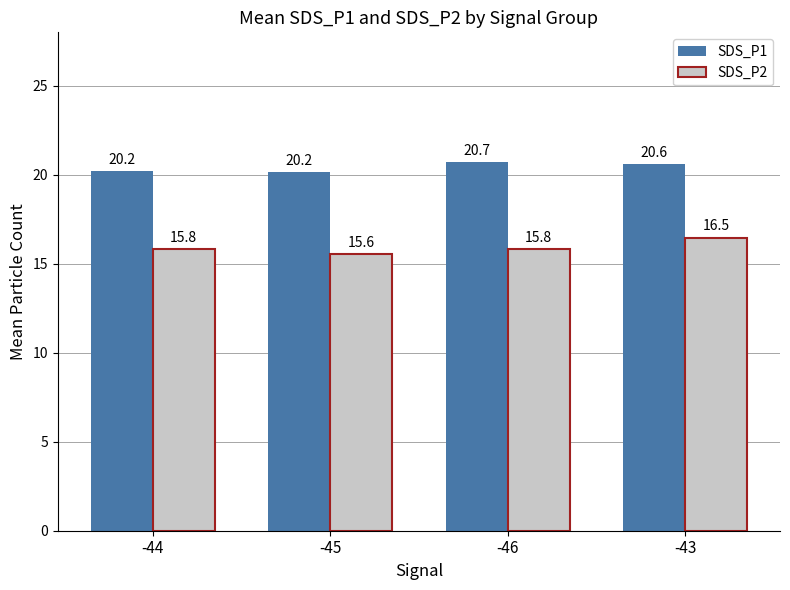

What is the difference between the maximum and second lowest values in the SDS_P1 series?

0.5